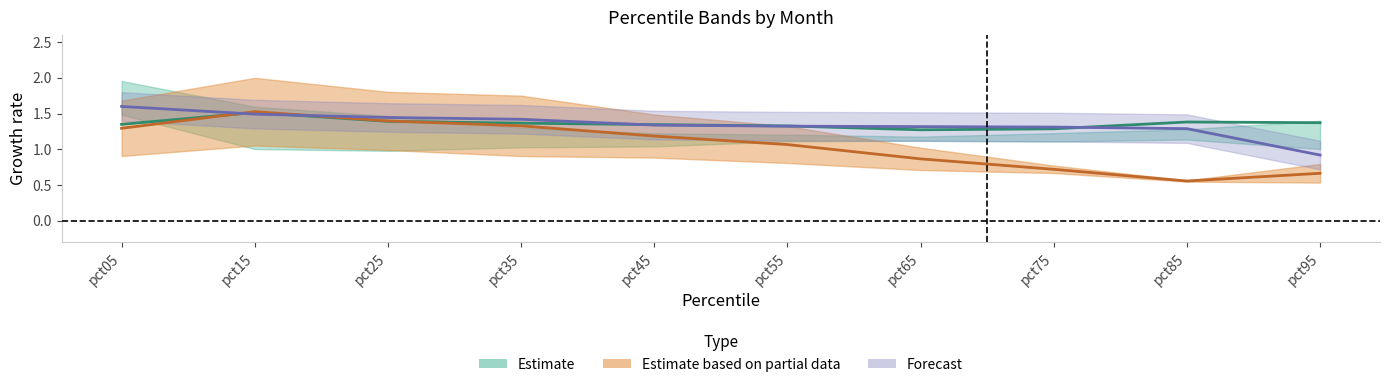

Is the value of May at pct55 greater than the value of Oct at pct95?

Yes